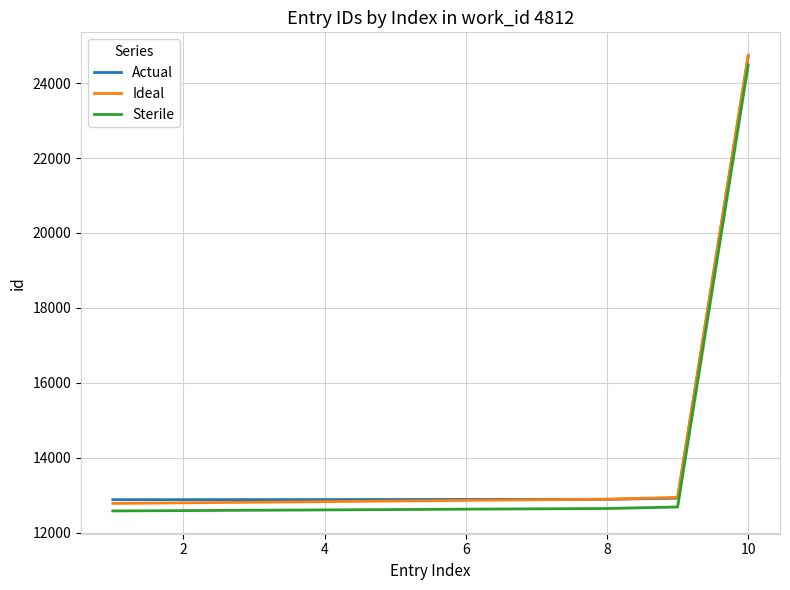

What is the greatest value displayed?

24748